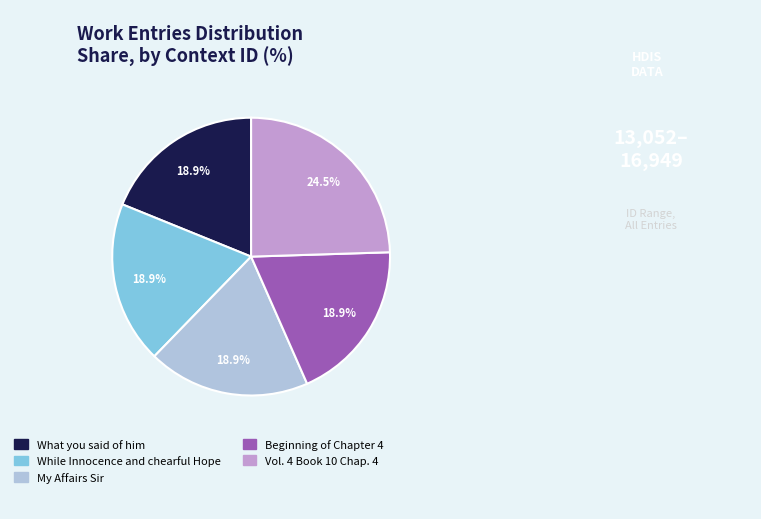

Between While Innocence and chearful Hope and Vol. 4 Book 10 Chap. 4, which is larger?

Vol. 4 Book 10 Chap. 4